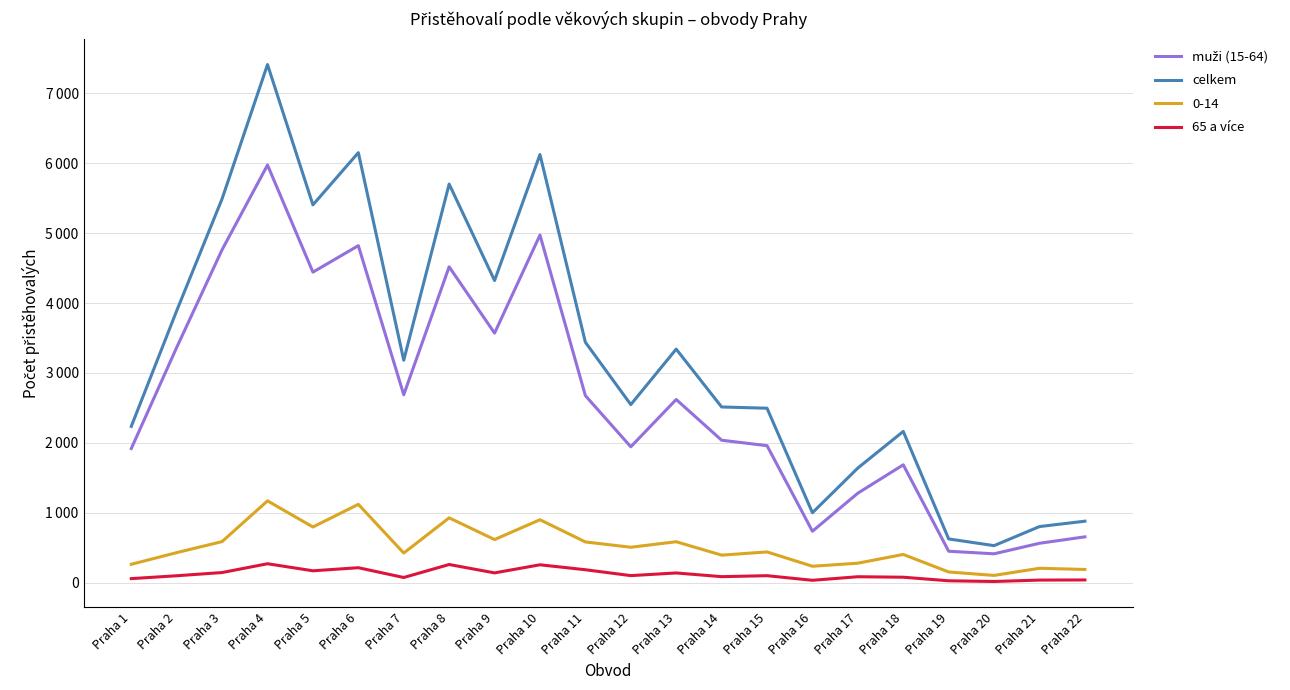

Does the chart have visible grid lines?

Yes